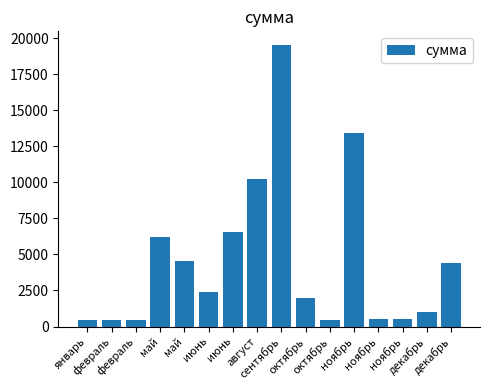

At which label does the data first exceed 2399?

май